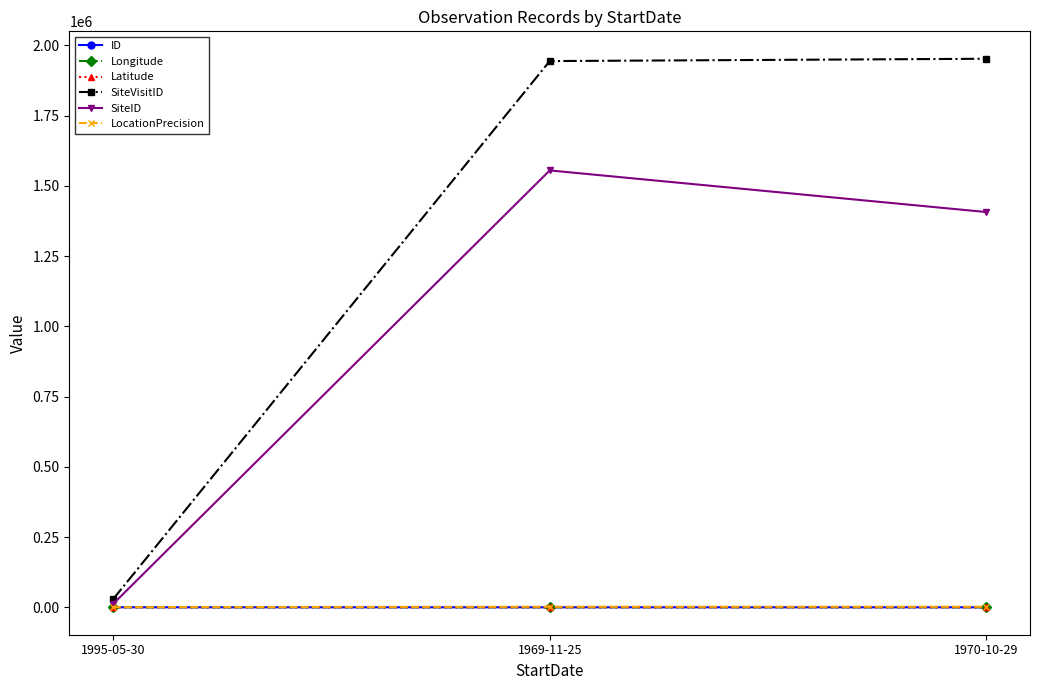

Is the value of Latitude at 1995-05-30 greater than the value of SiteID at 1969-11-25?

No